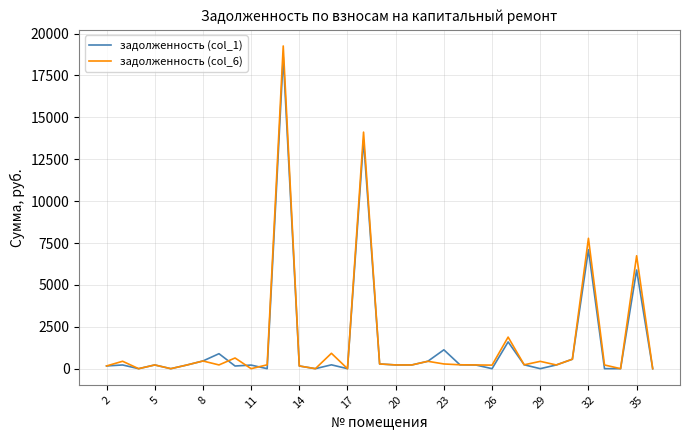

What is the greatest value displayed?

19258.4